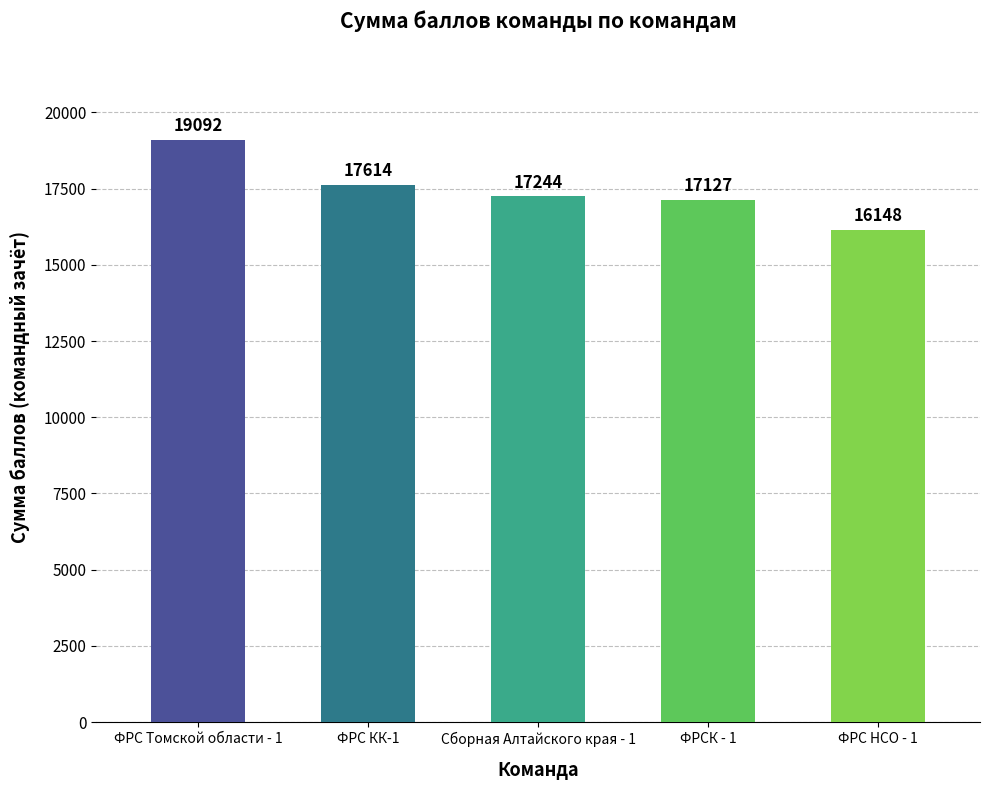

What is the value of the 2nd bar from the left?

17614